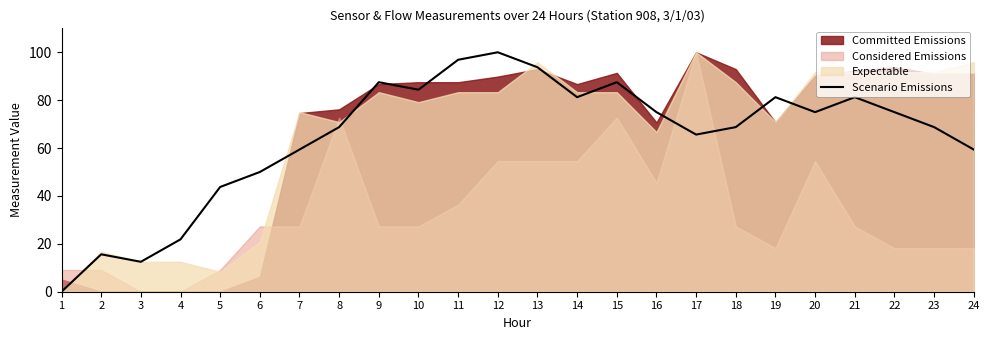

Rank the categories by value from lowest to highest.

1, 3, 2, 4, 5, 6, 7, 24, 17, 8, 18, 23, 16, 20, 22, 14, 19, 21, 10, 9, 15, 13, 11, 12